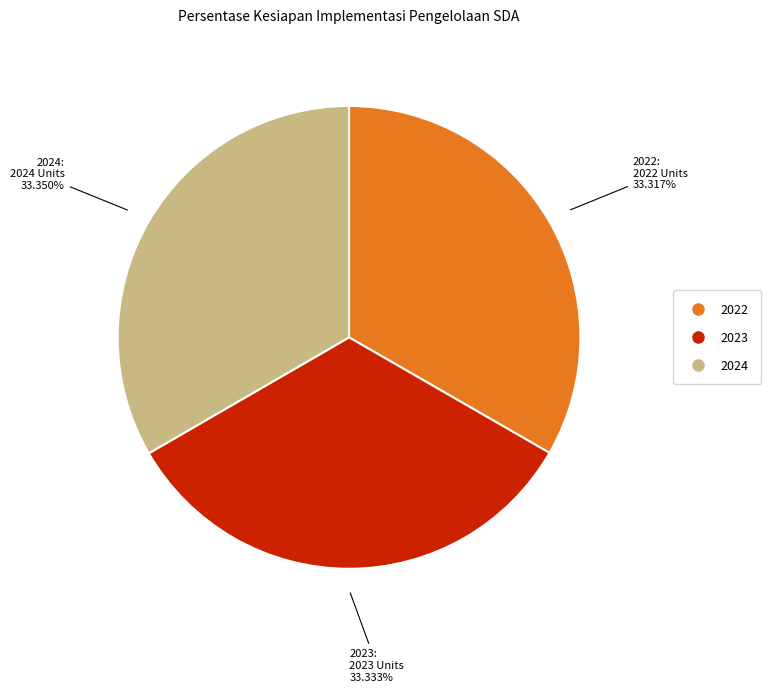

What percentage is the 2023 slice, to the nearest percent?

33%